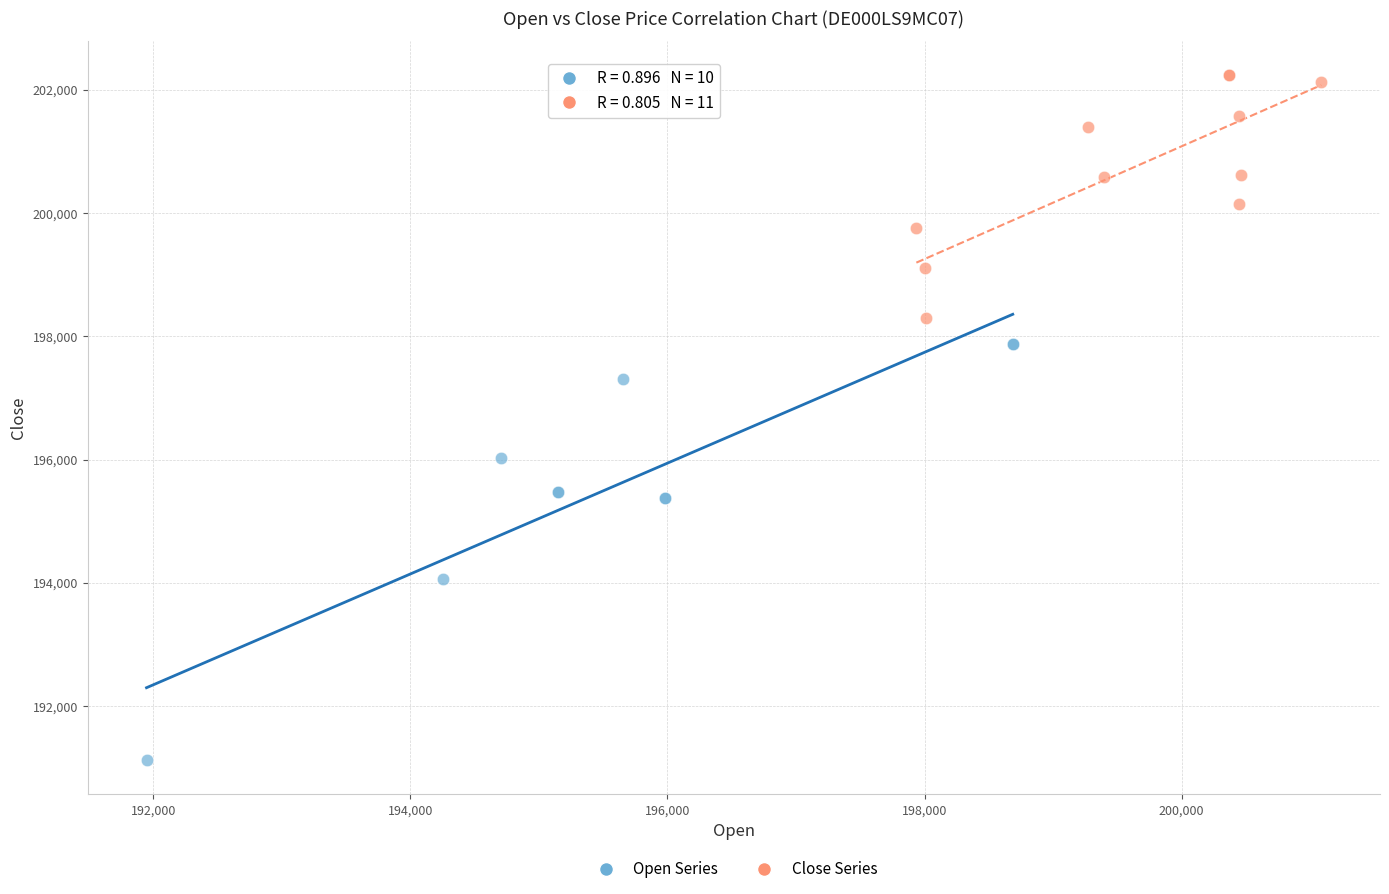

Which series contains the highest Y value?

Close Series